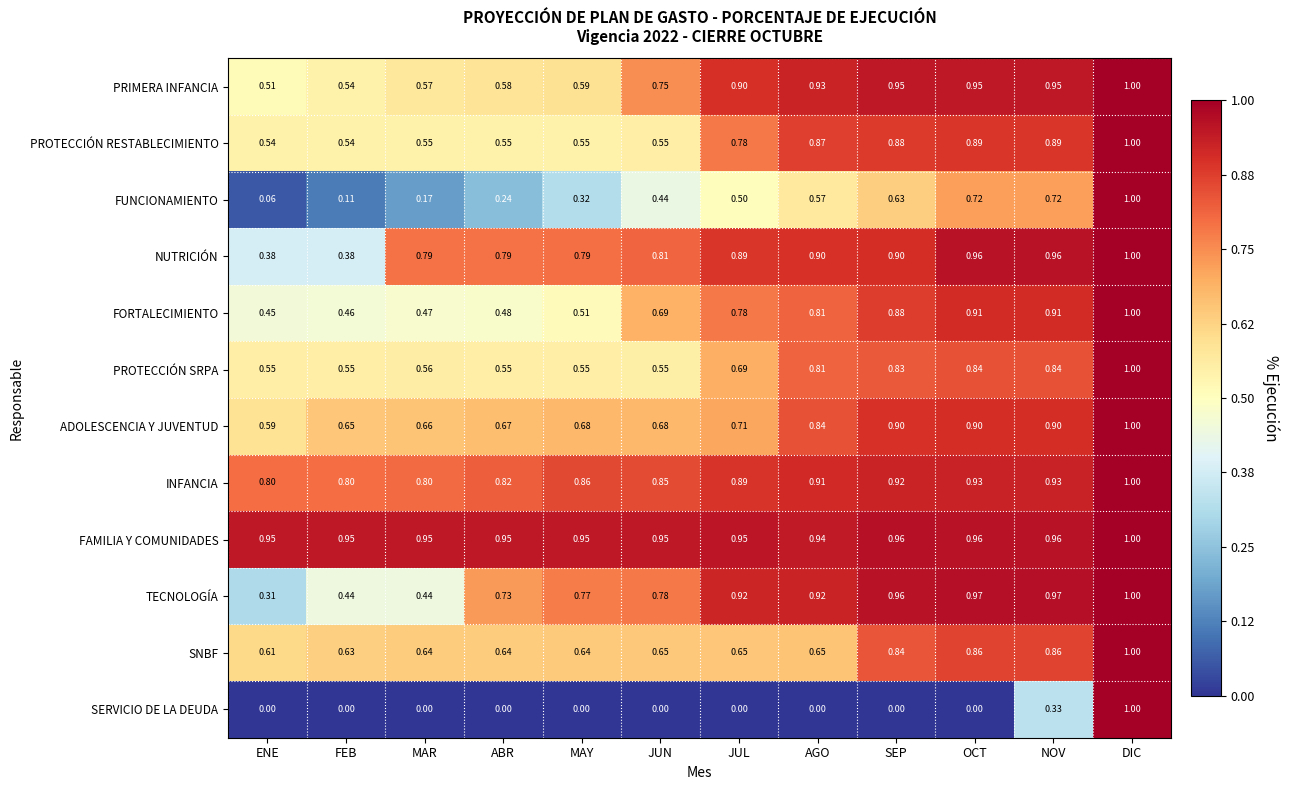

Which series changed the most between MAY and DIC?

SERVICIO DE LA DEUDA